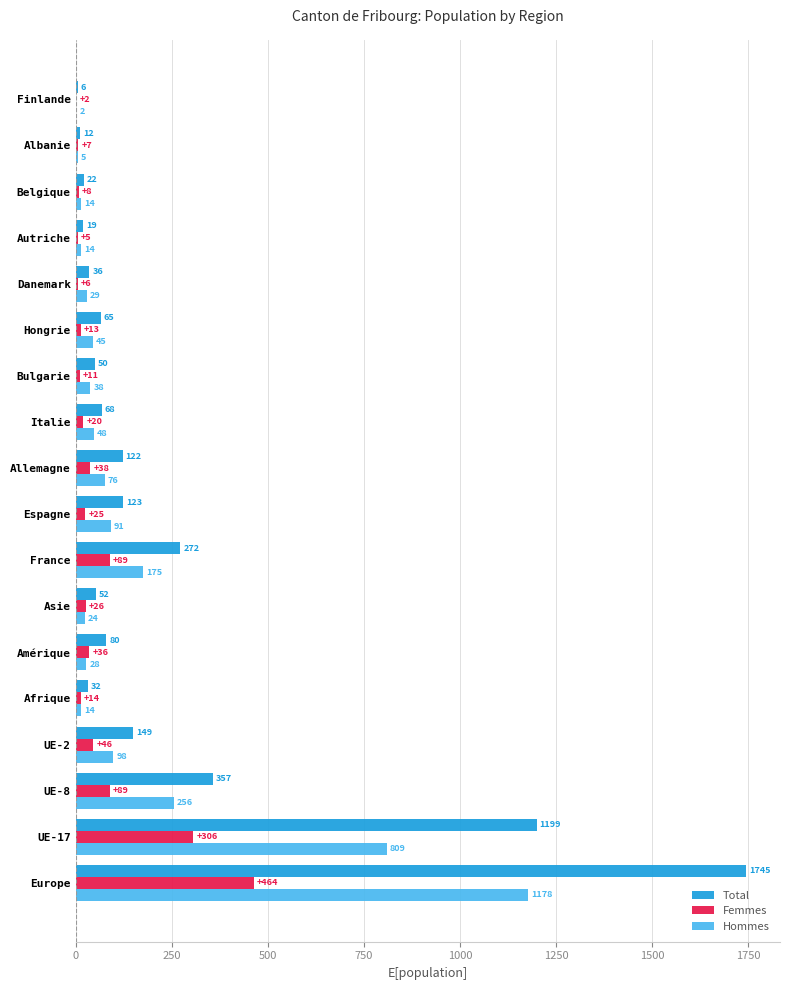

At which label does Total reach its peak?

Europe